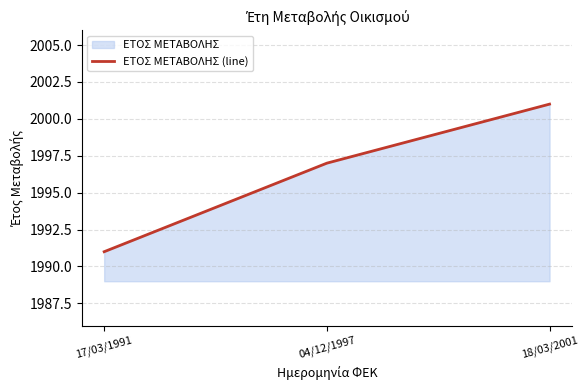

What is the value of the 3rd point from the left?

2001